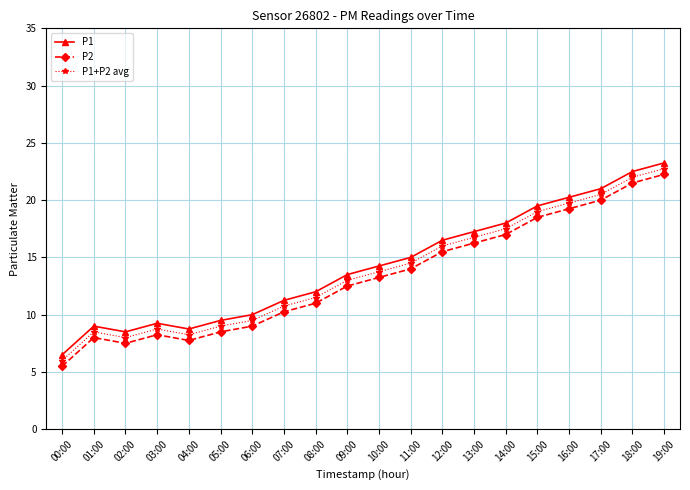

The P1+P2 avg series shows 5.2 at 04:00. True or false?

False